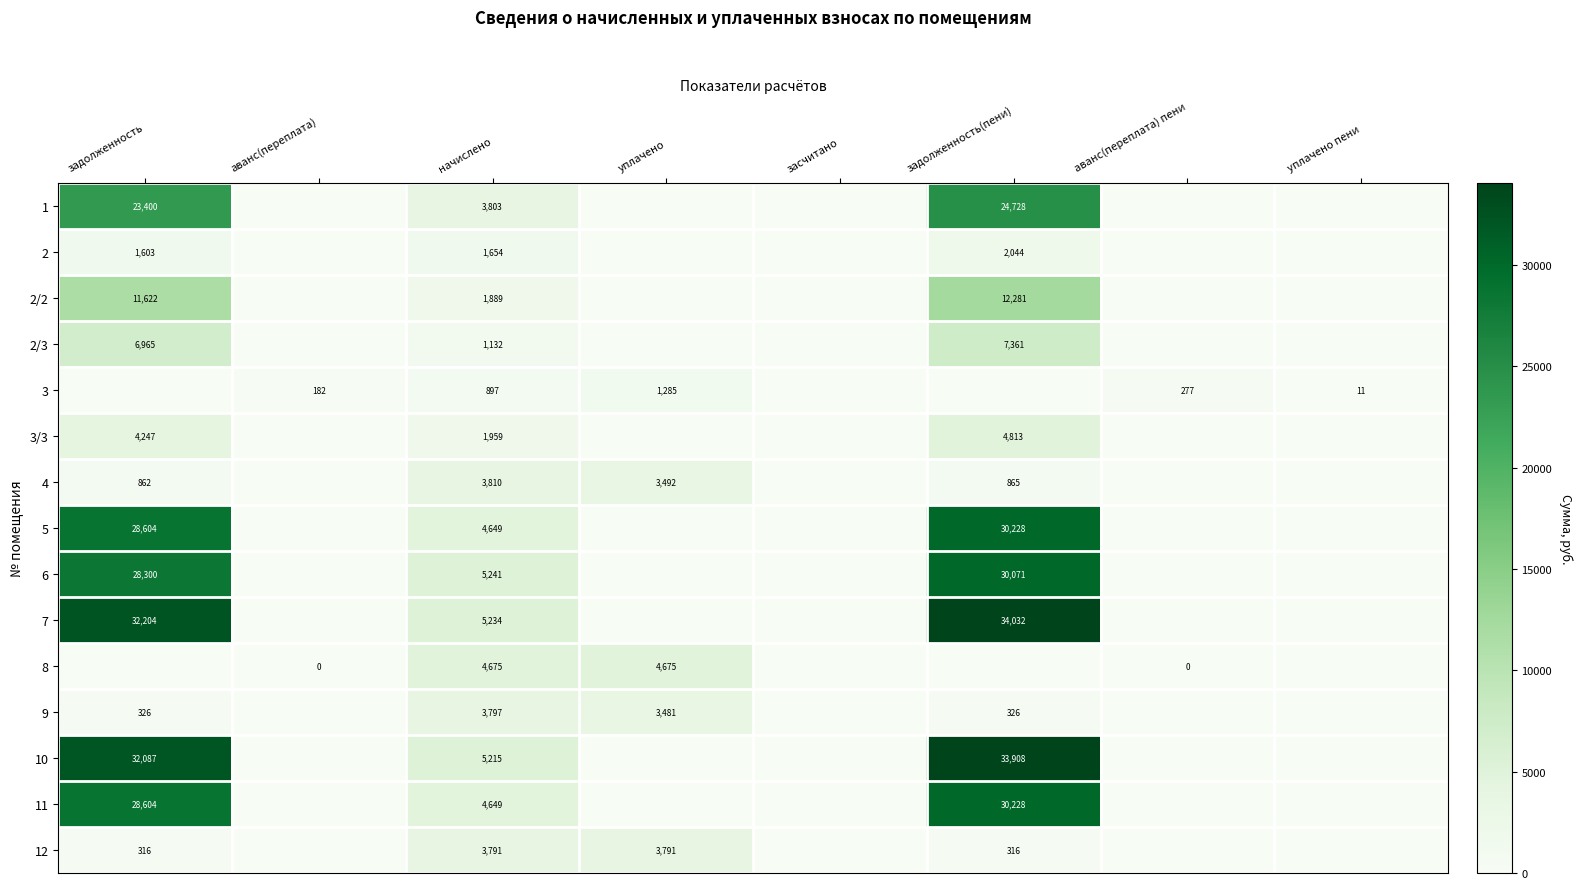

The value of 8 at начислено is 2531. True or false?

False